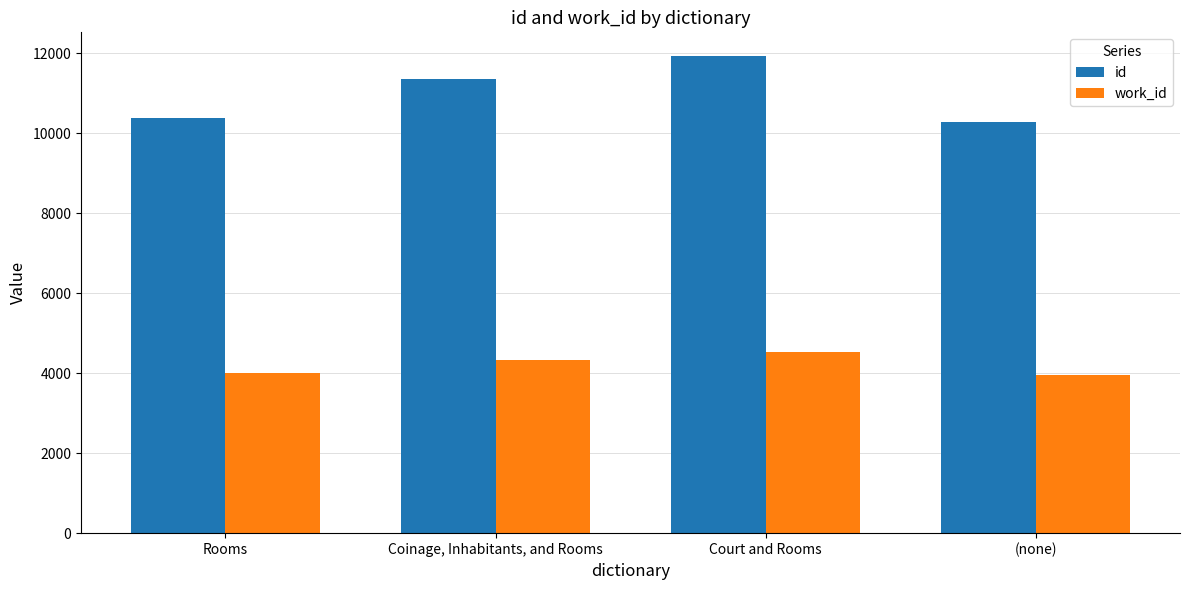

At Coinage, Inhabitants, and Rooms, list the series in order from smallest to largest.

work_id, id